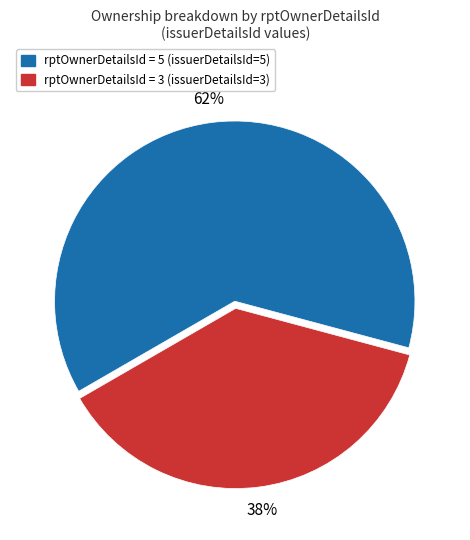

To the nearest percent, what is the average slice percentage?

50%